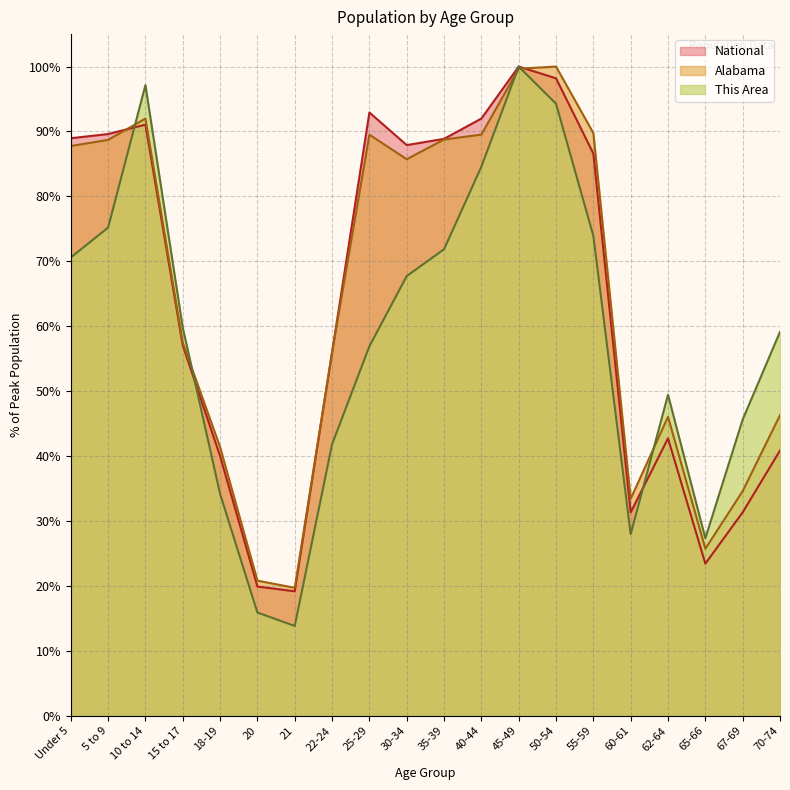

What is the spread (max minus min) of values at 20?

4.9